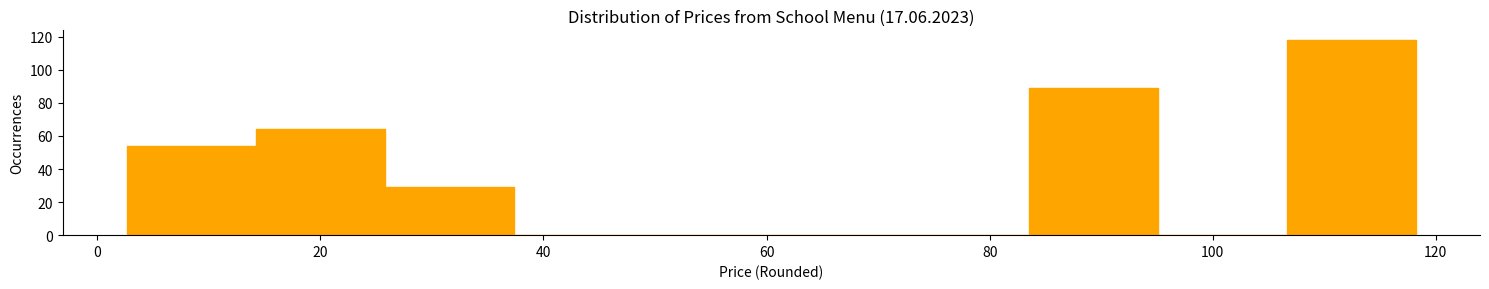

Reading left to right, transcribe this chart: for each bar, give the range it covers on the x-axis and its height. Neither the bar edges nor the heights are printed on the chart, so give them approximately, as read against the axes.

2 to 14: 54
14 to 26: 64
26 to 38: 30
38 to 48: 0
48 to 60: 0
60 to 72: 0
72 to 84: 0
84 to 96: 90
96 to 106: 0
106 to 118: 118